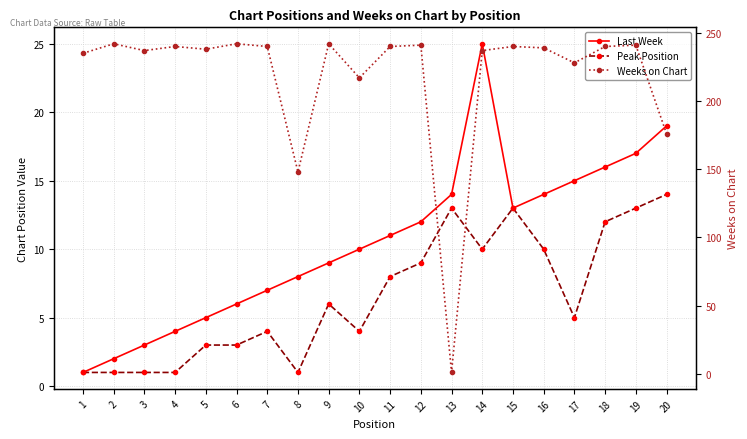

How many interior local peaks does the Weeks on Chart series have?

7